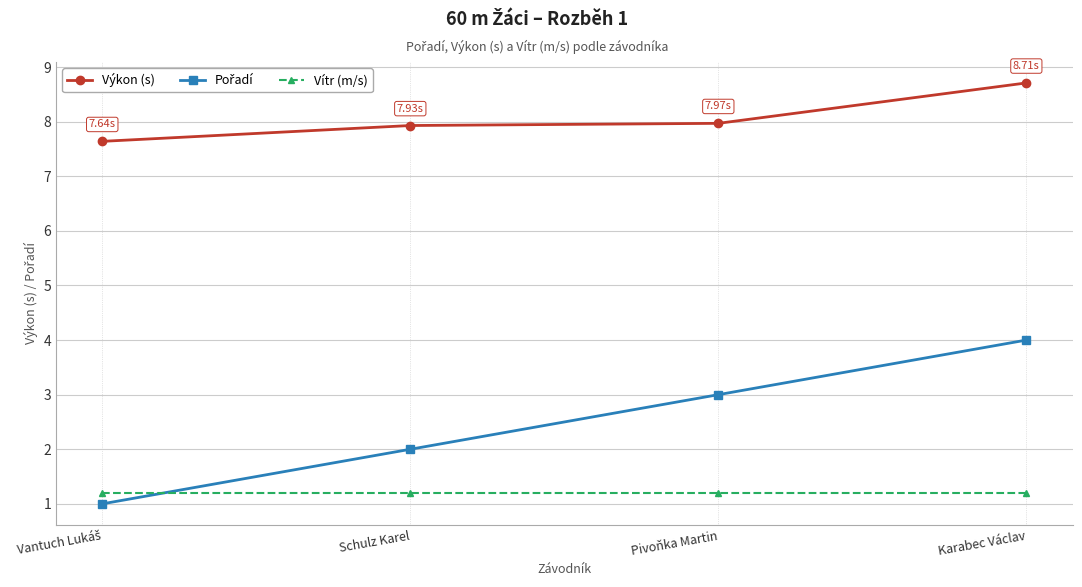

What is the average value of the Vítr (m/s) series?

1.2